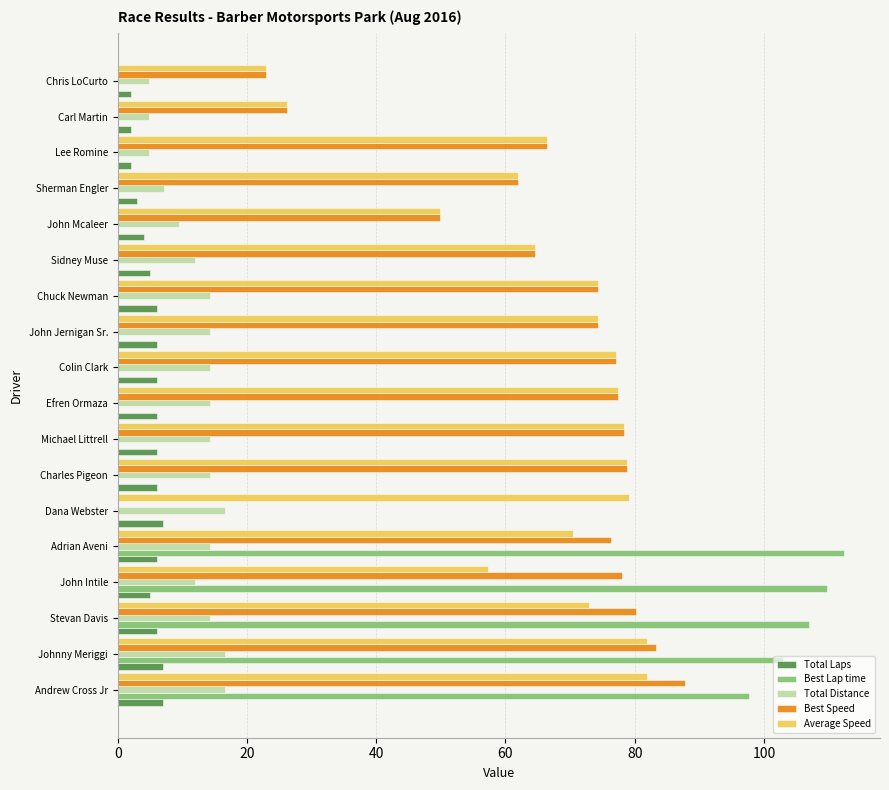

What is the maximum value for Total Laps?

7.0